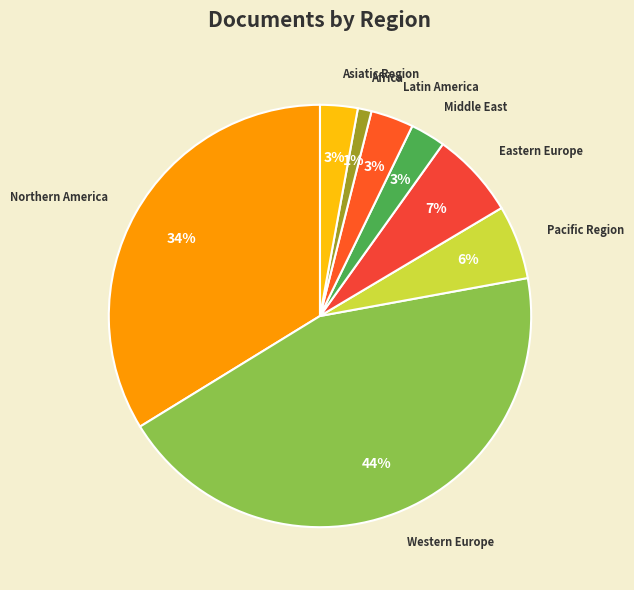

Does Western Europe represent more than half of the total?

No